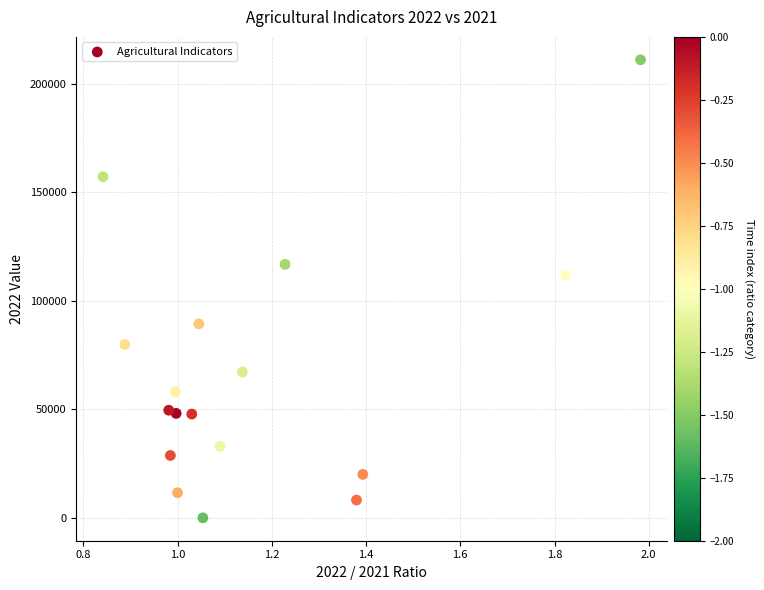

What Y value in the scatter plot is closest to 105502?

111691.0